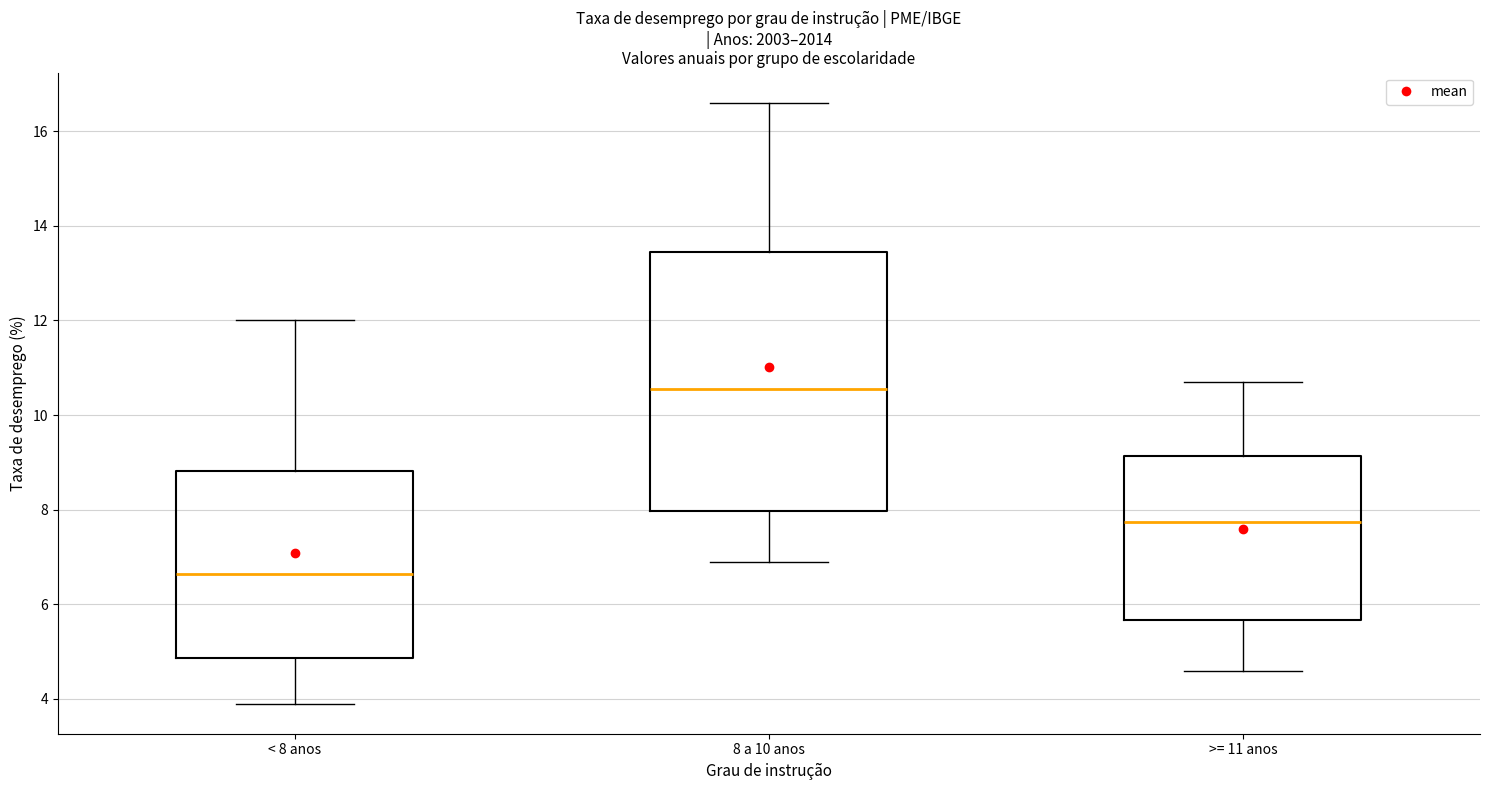

Comparing the boxes themselves (not the whiskers), which one is the tallest?

8 a 10 anos